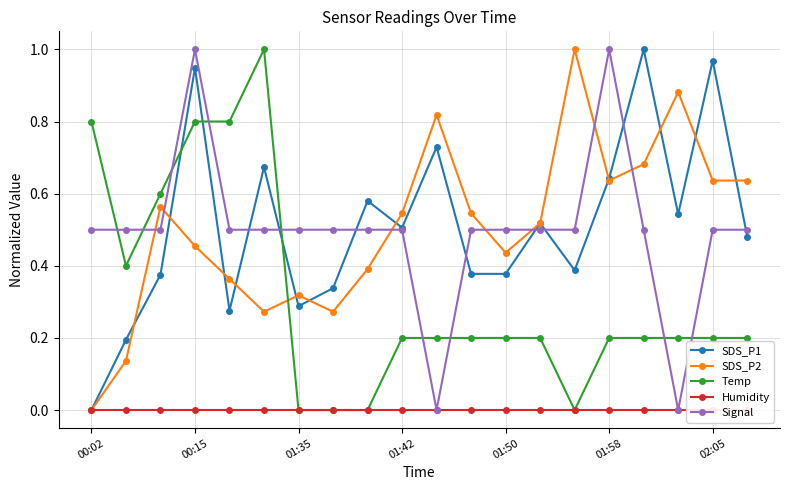

At how many categories does at least one series exceed 0?

20